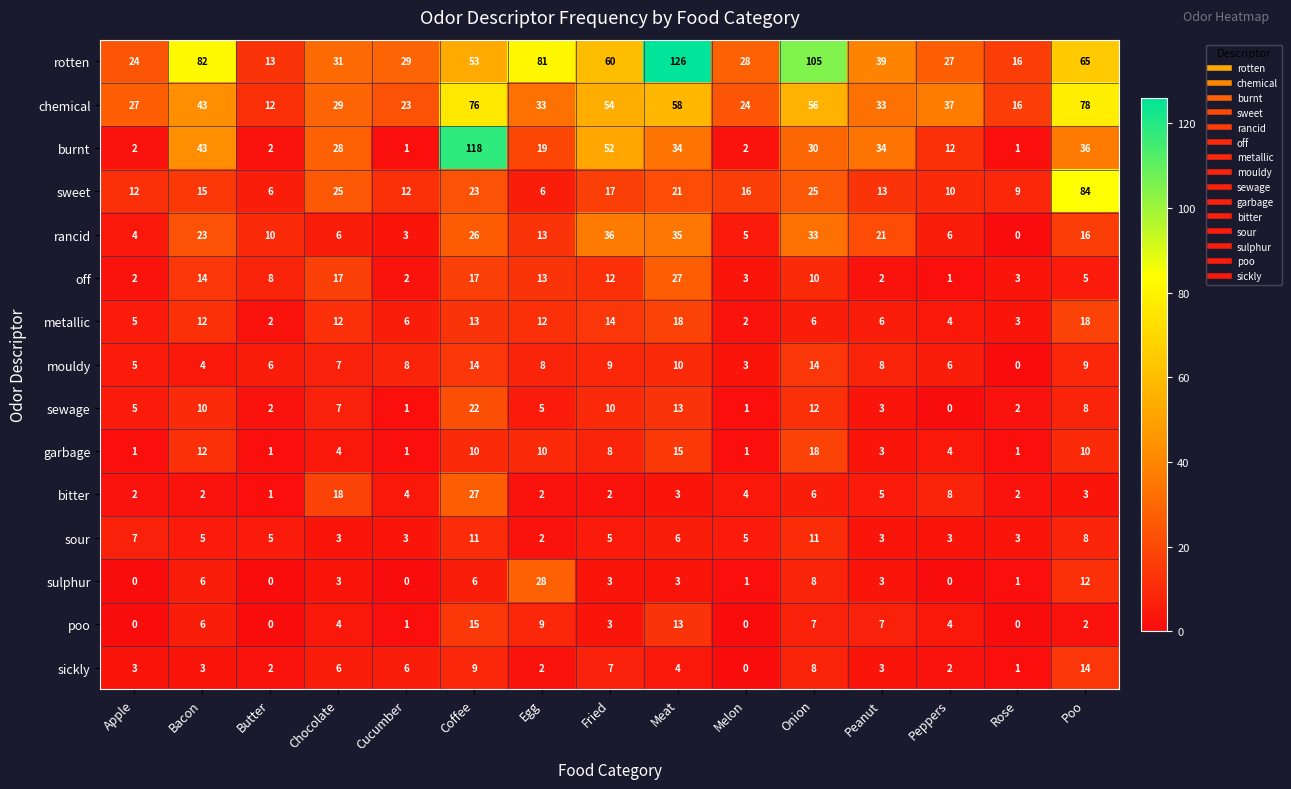

At how many categories does at least one series exceed 80?

6